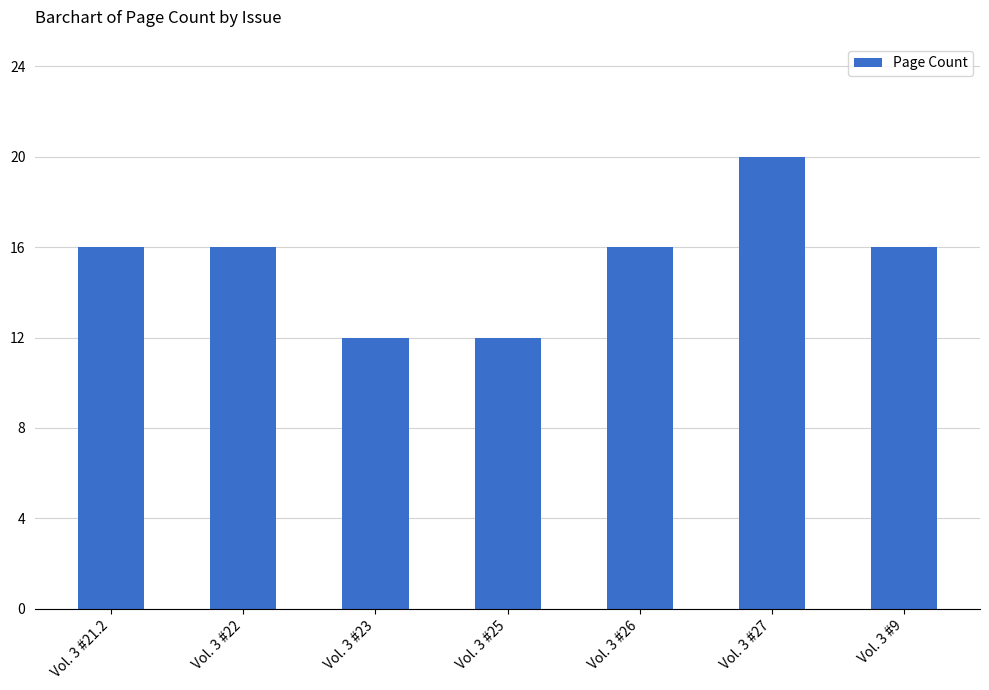

Which category has the highest value across all series?

Vol. 3 #27